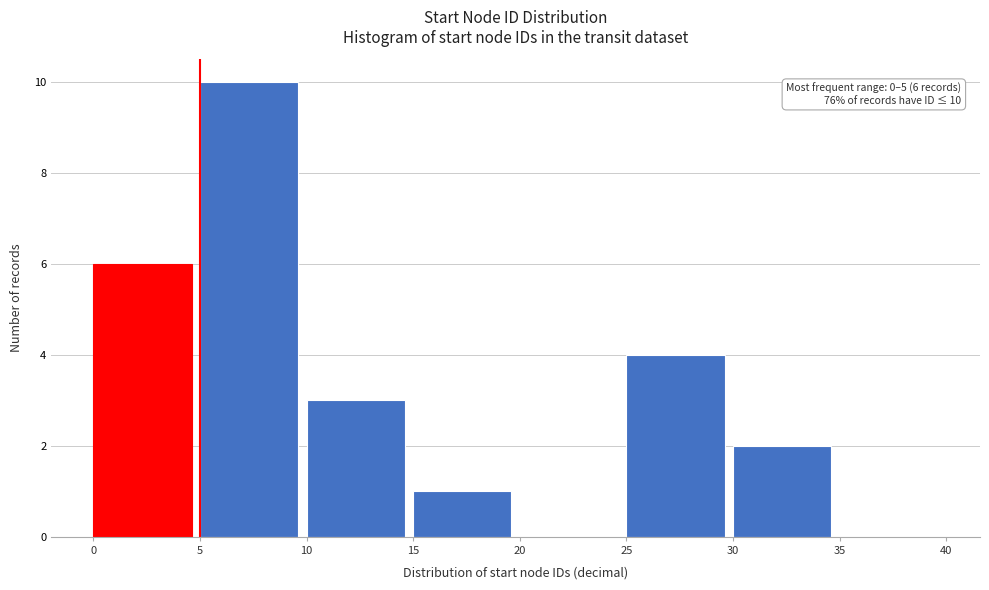

Which range on the x-axis has the tallest bar?

5 to 10